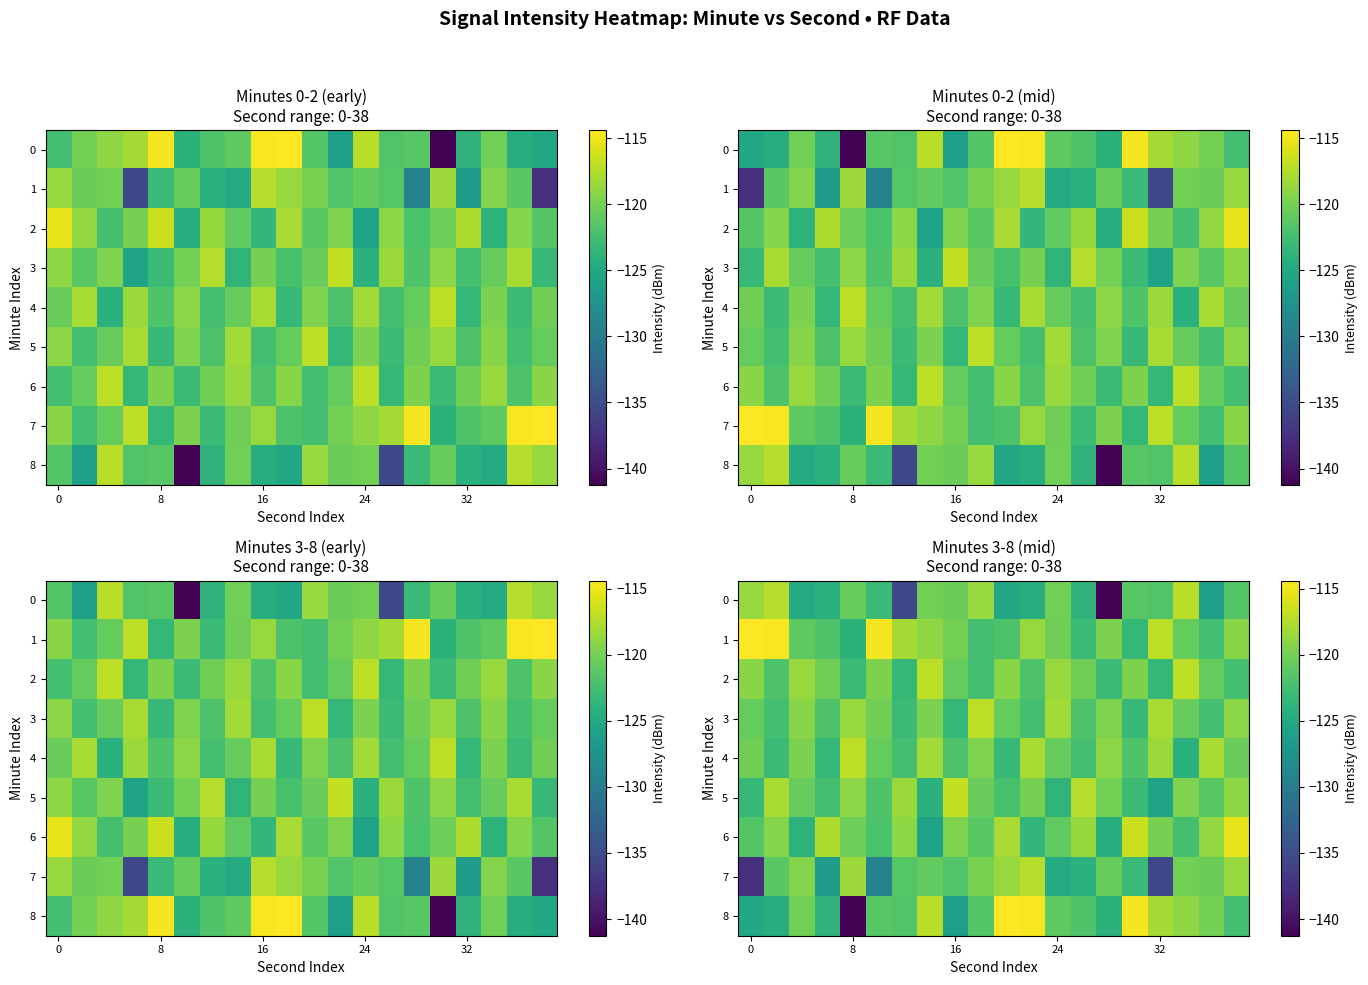

What is the spread (max minus min) of values at 10?

10.8